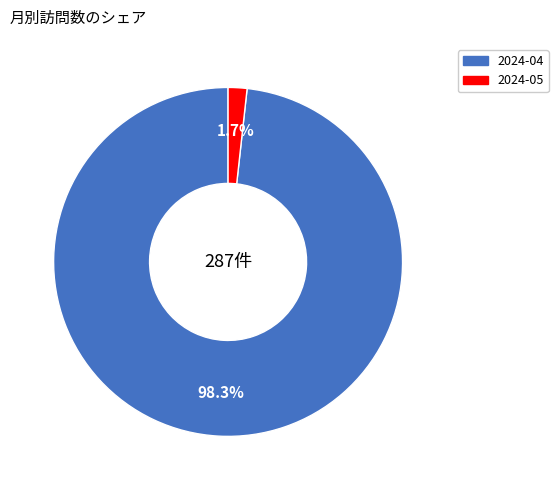

Count the number of slices in the pie.

2